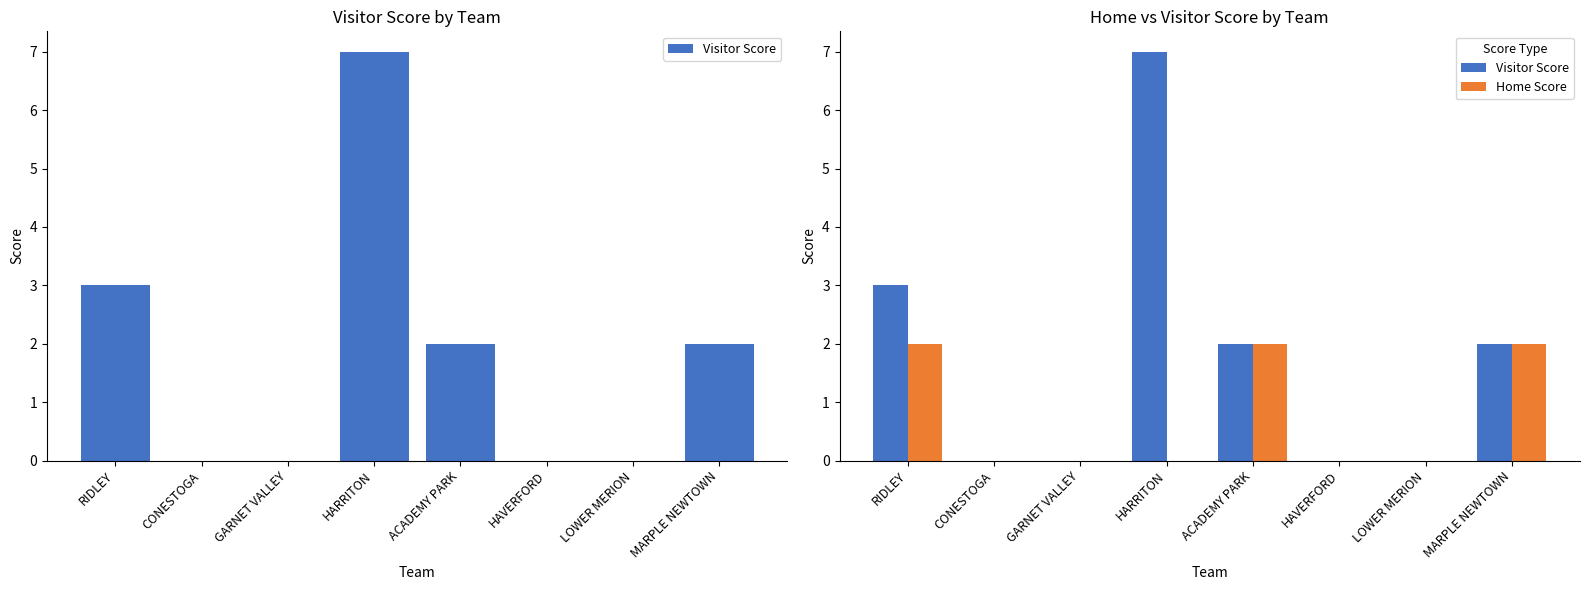

Are the bars grouped side by side (vs. stacked)?

Yes